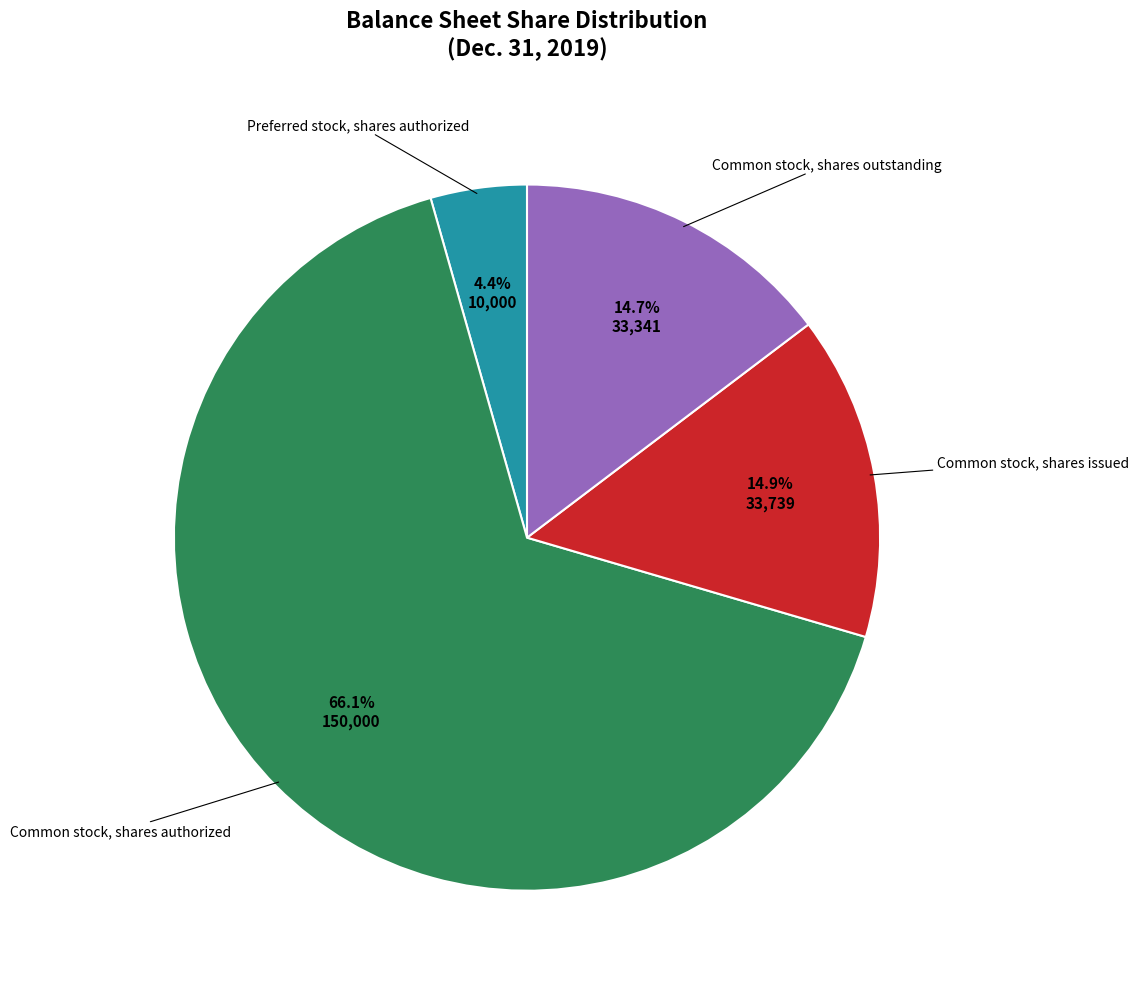

Is there any slice that represents more than half of the pie?

Yes